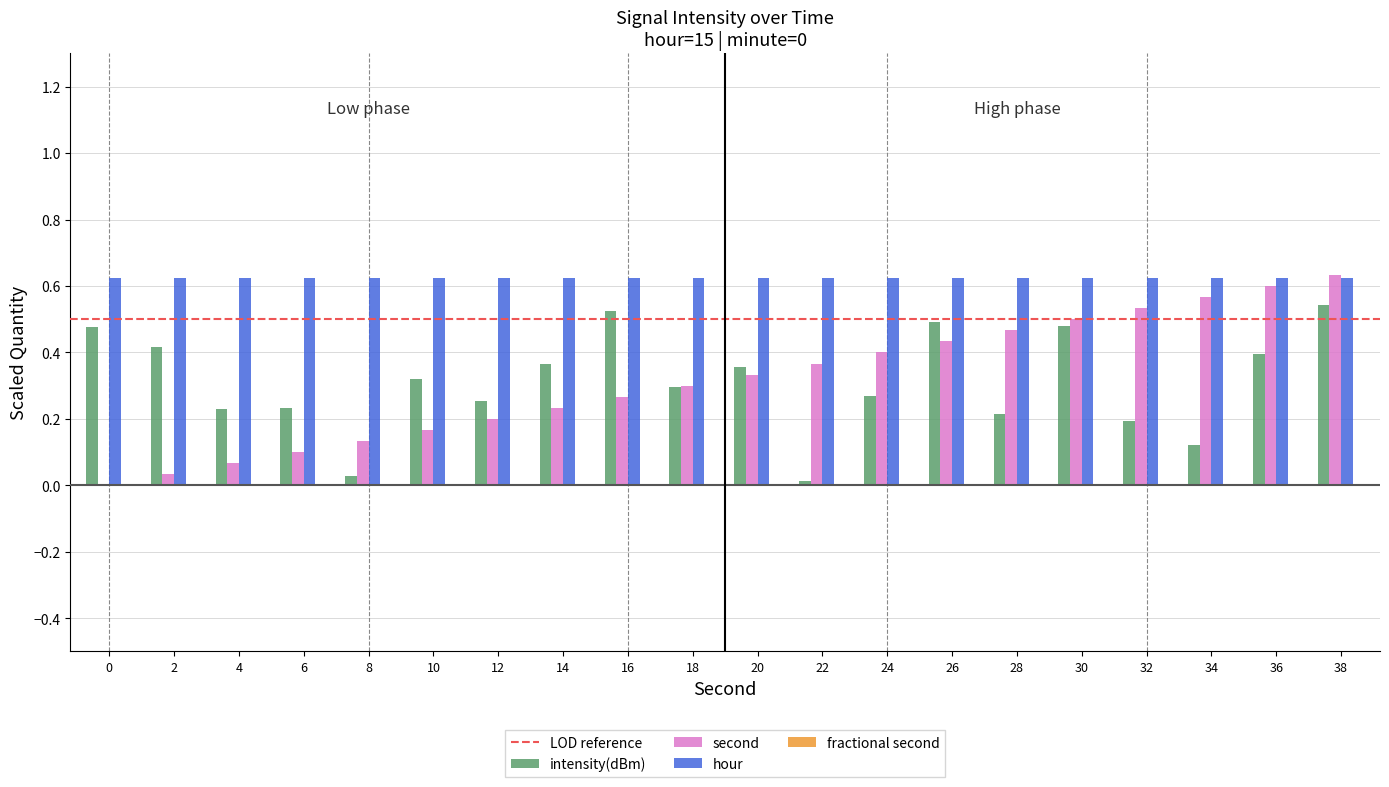

True or false: hour has a value of 0.2 at 24.

False